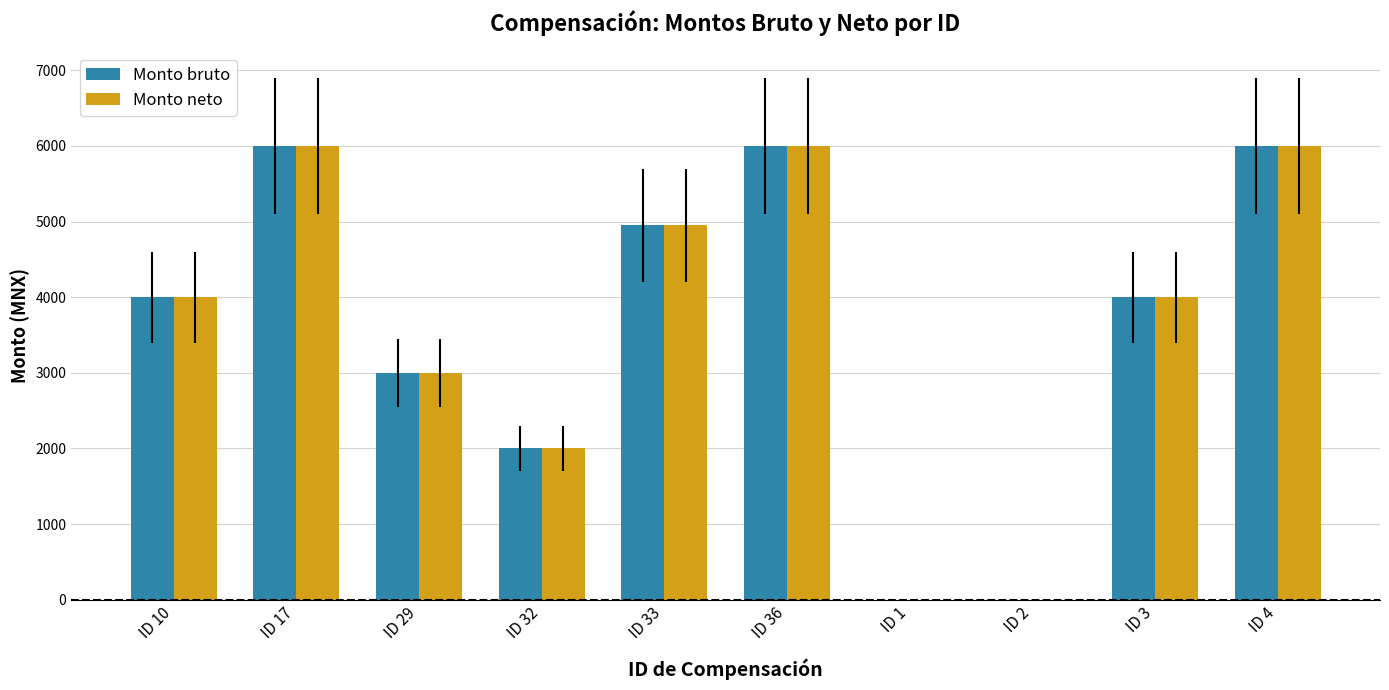

What is the maximum value for Monto bruto?

6000